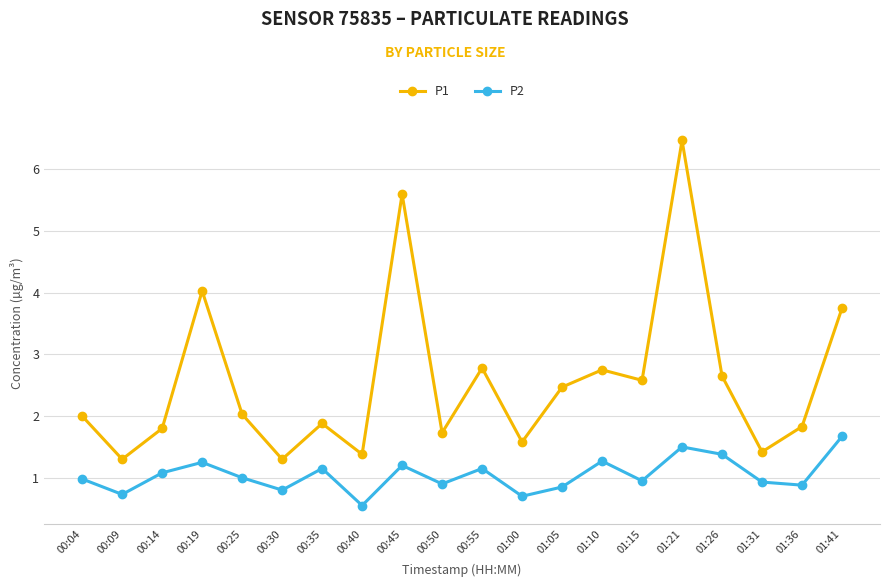

True or false: P2 has a value of 1.7 at 00:14.

False